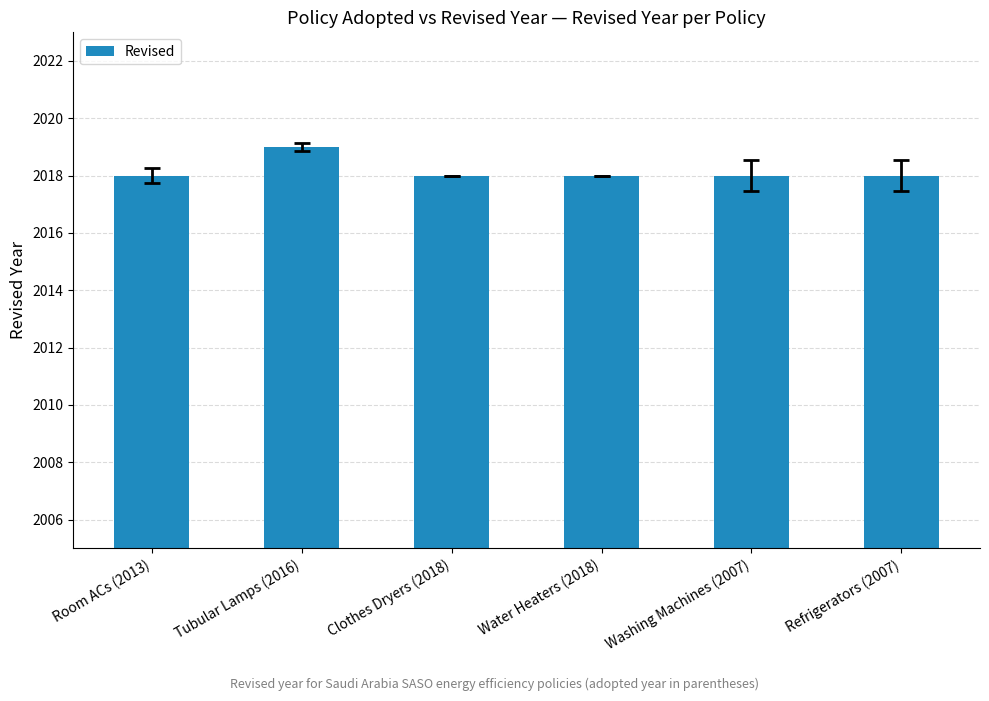

How many data points does each series have?

6